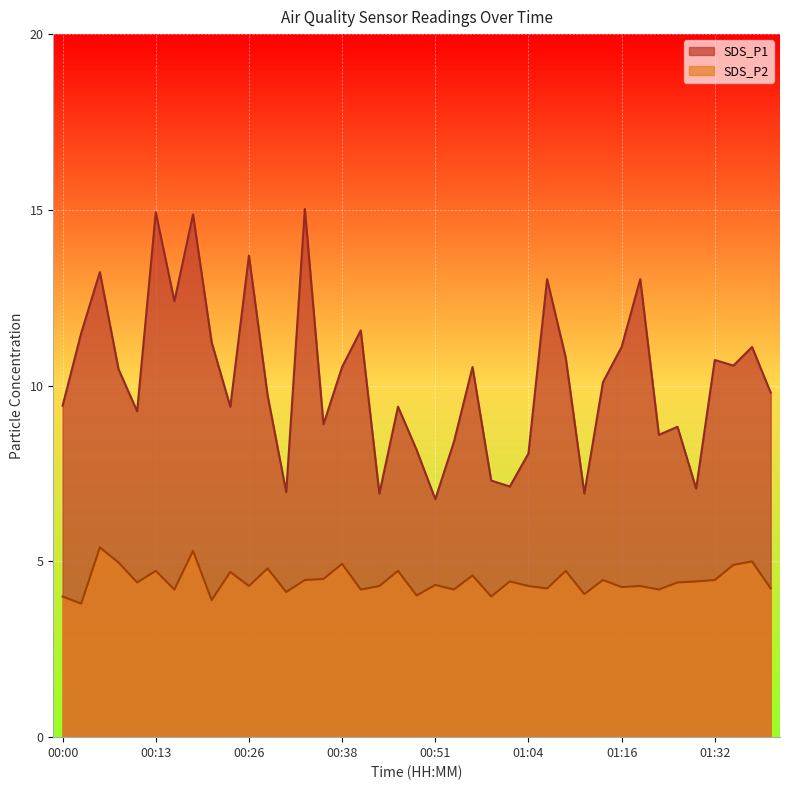

What is the difference between the SDS_P1 values at 00:41 and 01:40?

1.8